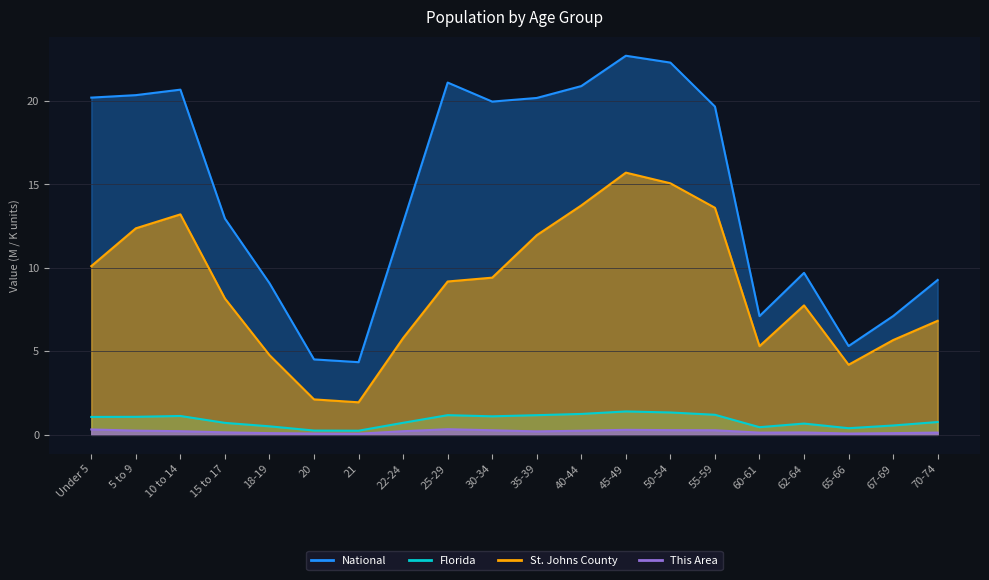

What is the value of the St. Johns County point at the 17th from the left?

7.8